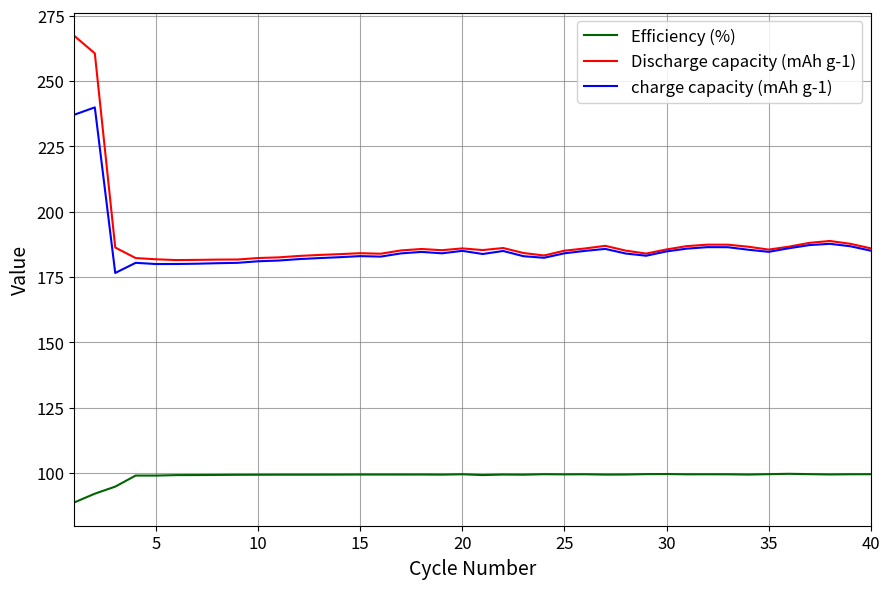

Which series has the largest range (max minus min)?

Discharge capacity (mAh g-1)